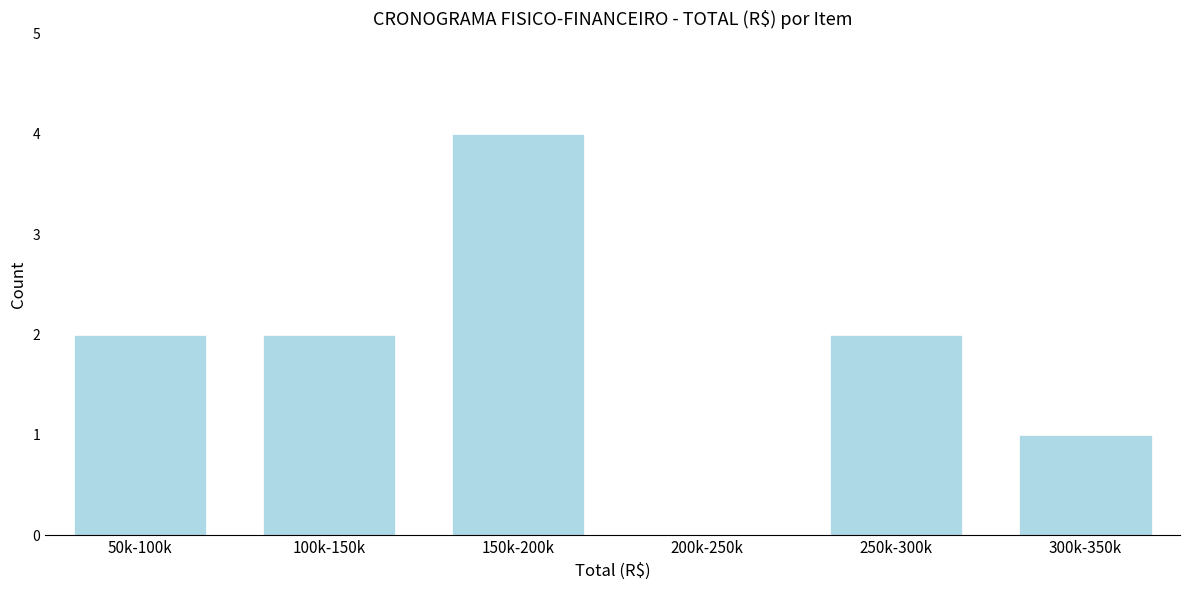

Reading left to right, extract all data points from this chart.

50k-100k=2	100k-150k=2	150k-200k=4	200k-250k=0	250k-300k=2	300k-350k=1